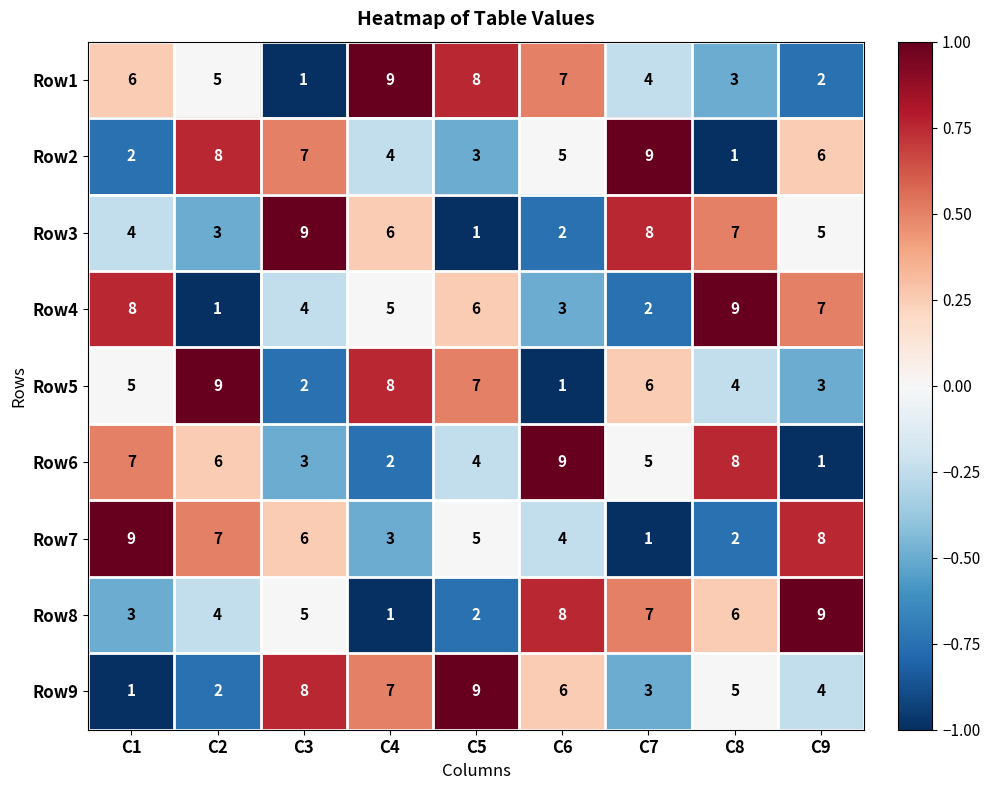

What is the difference between the highest and lowest values at C3?

8